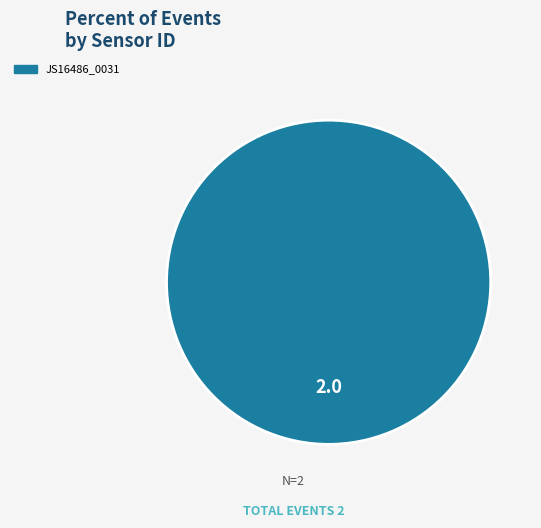

Is there a majority slice in this chart?

Yes